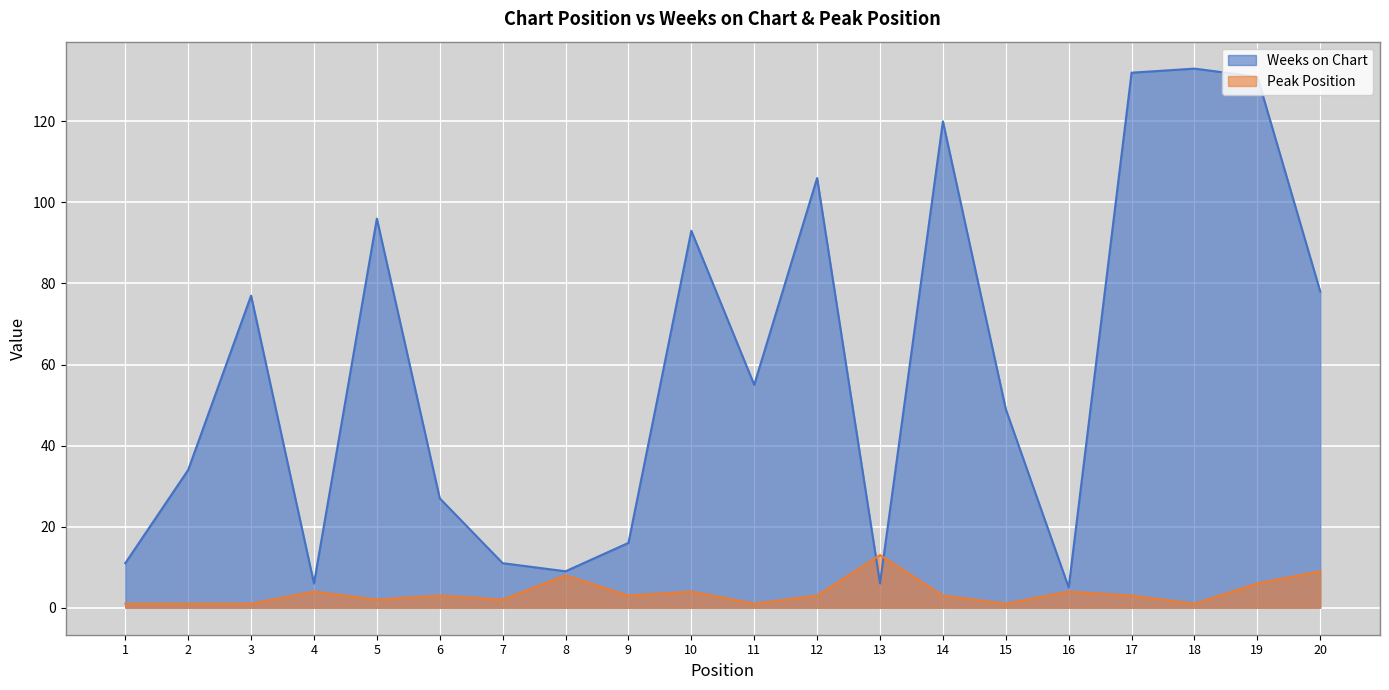

At which category does Weeks on Chart reach its first local valley?

4